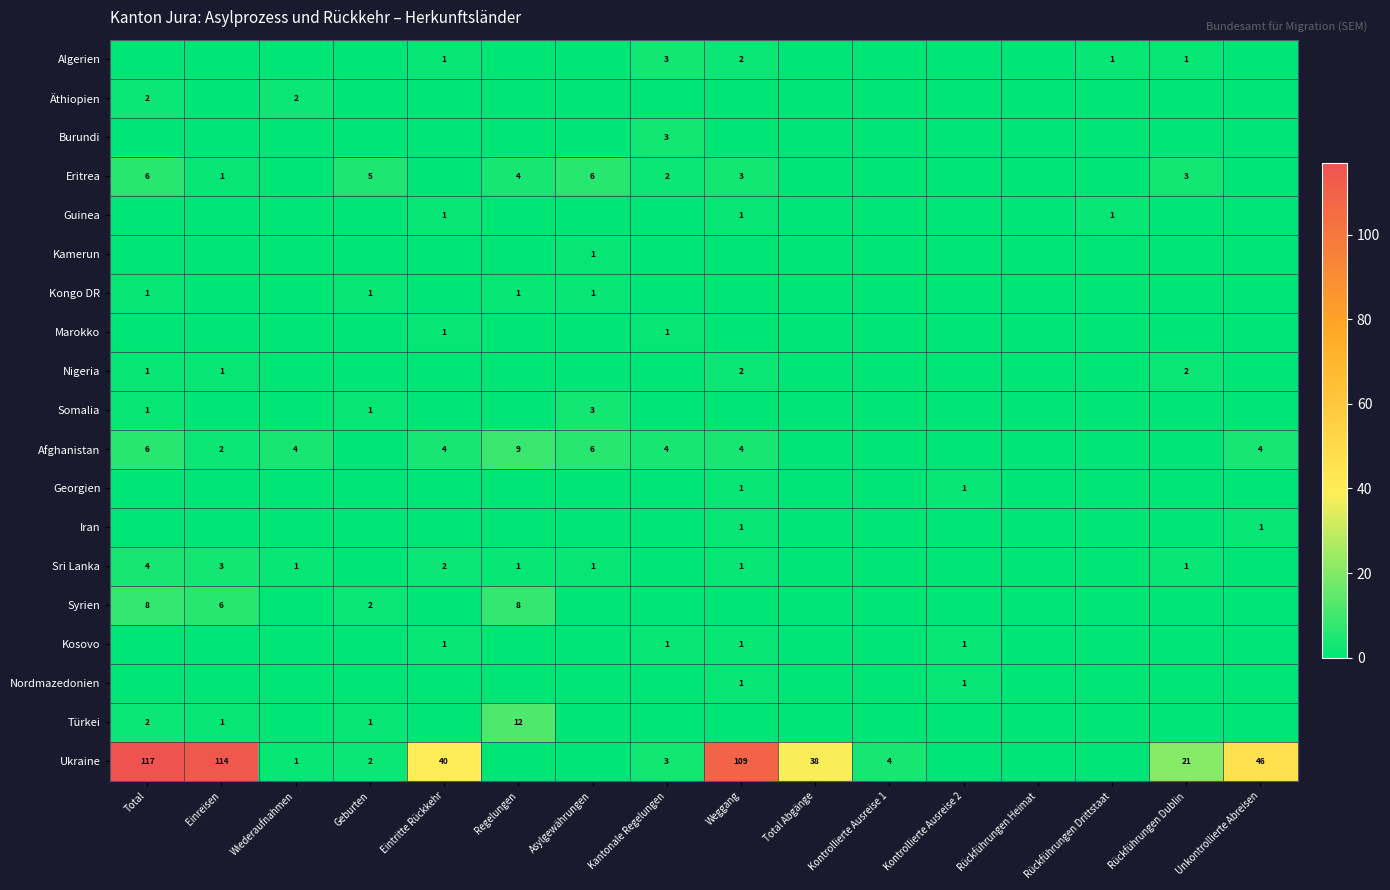

Is it true that Eritrea equals 2 at Kantonale Regelungen?

True